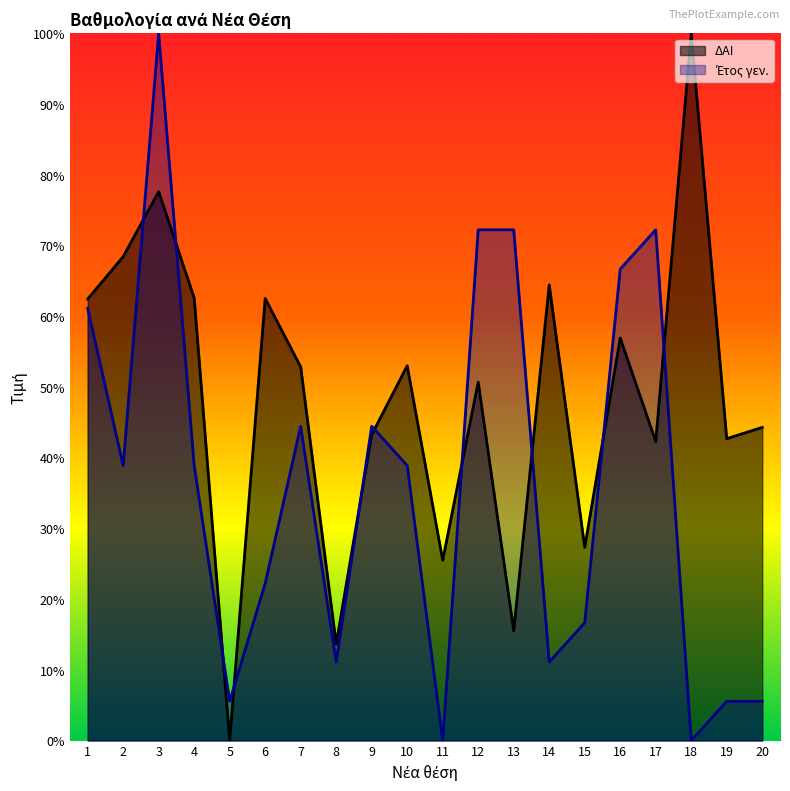

Is the value of ΔΑΙ at 3 greater than the value of Έτος γεν. at 13?

Yes